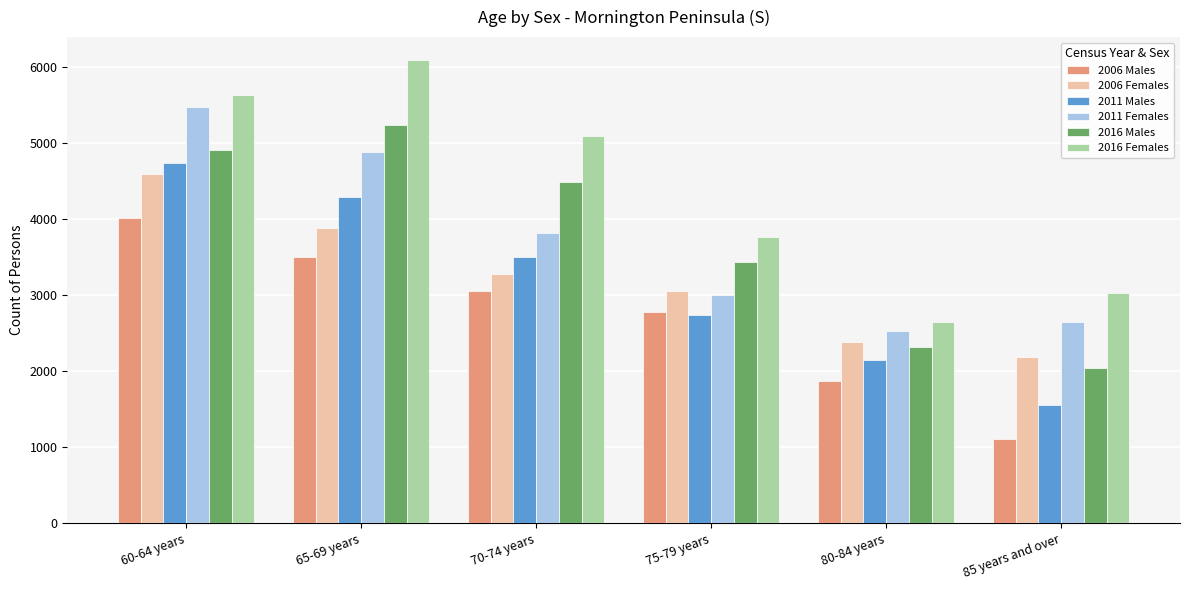

What is the label of the 4th bar from the right?

70-74 years